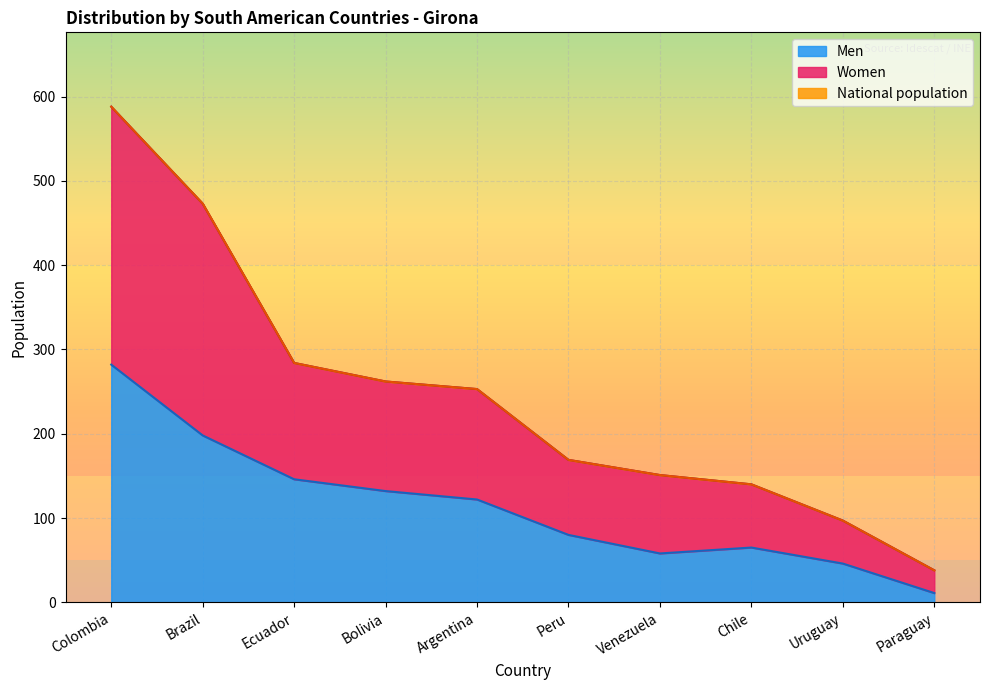

What is the sum of all Men values?

1140